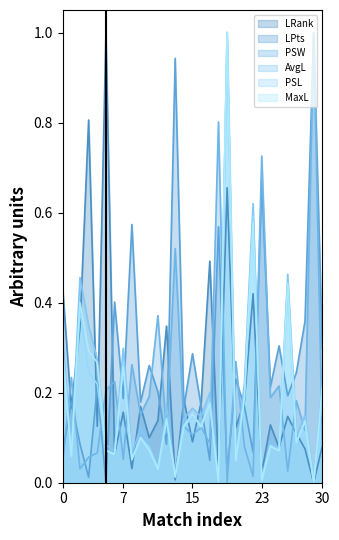

True or false: LRank has a value of 0.3 at 0.

False